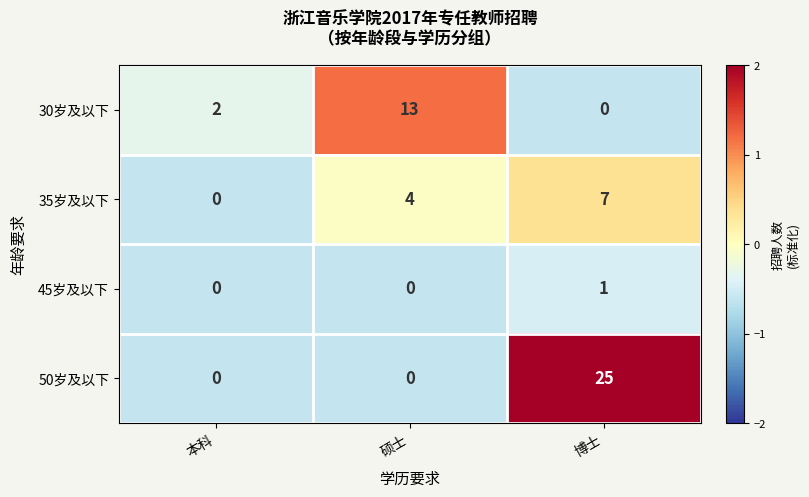

Rank the series by their maximum value, from lowest to highest.

45岁及以下, 35岁及以下, 30岁及以下, 50岁及以下